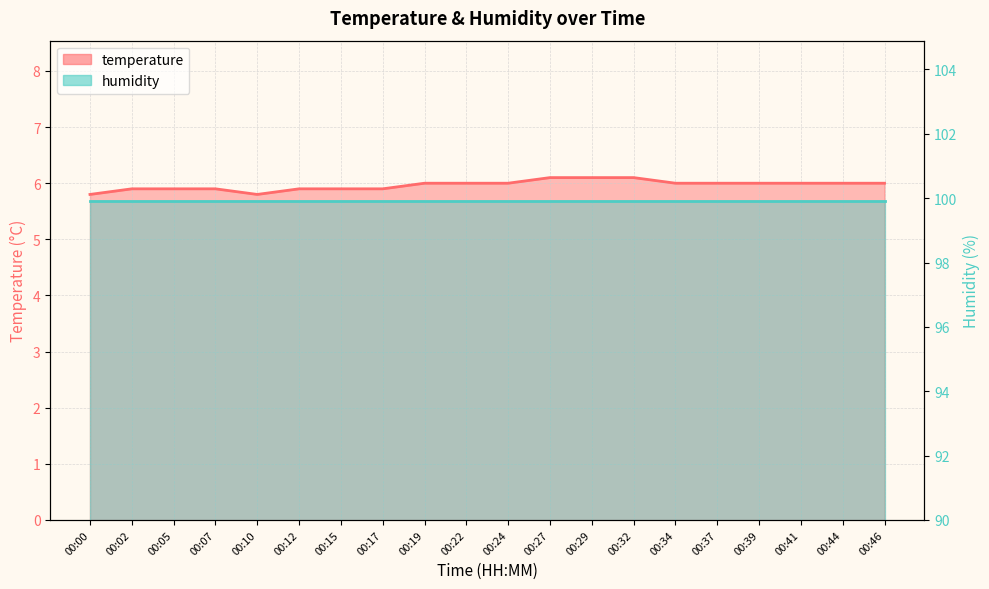

List the labels in order of value, smallest first.

00:00, 00:10, 00:02, 00:05, 00:07, 00:12, 00:15, 00:17, 00:19, 00:22, 00:24, 00:34, 00:37, 00:39, 00:41, 00:44, 00:46, 00:27, 00:29, 00:32